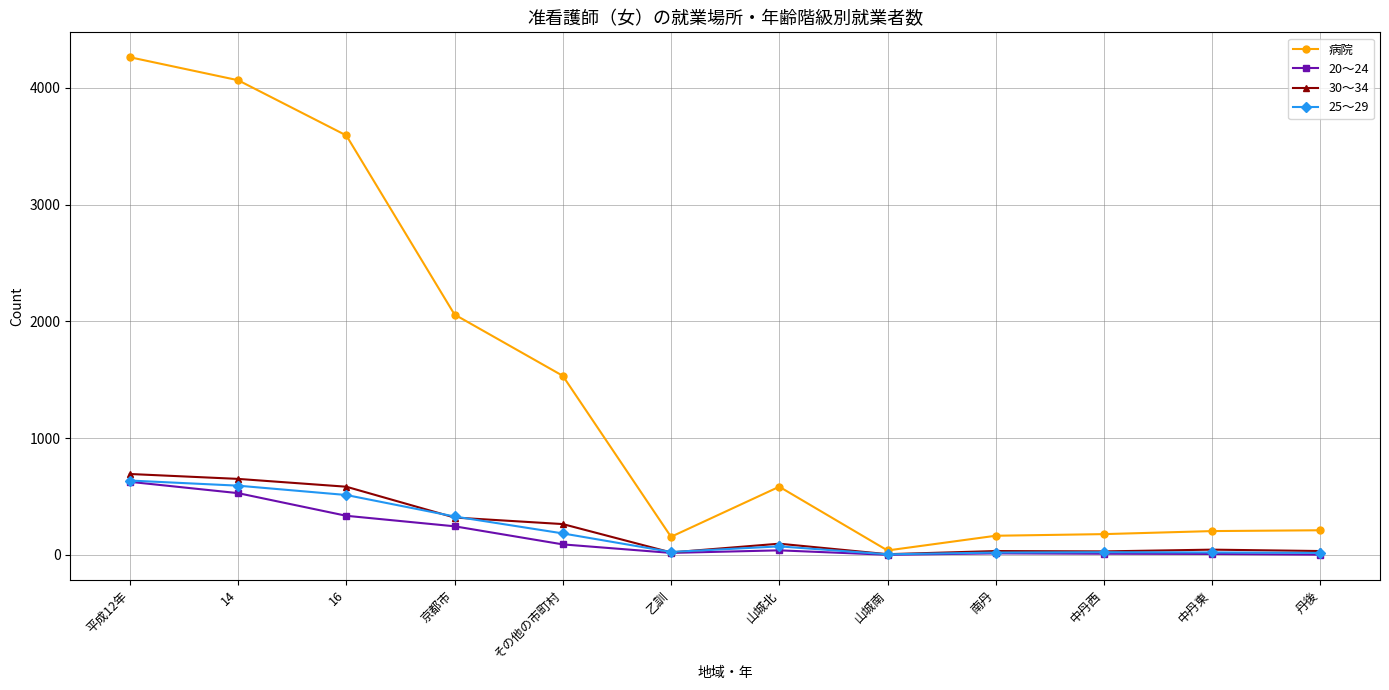

What is the label of the 12th point from the right?

平成12年